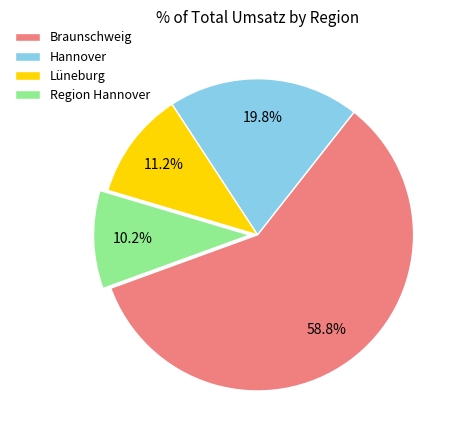

Which category accounts for the majority?

Braunschweig